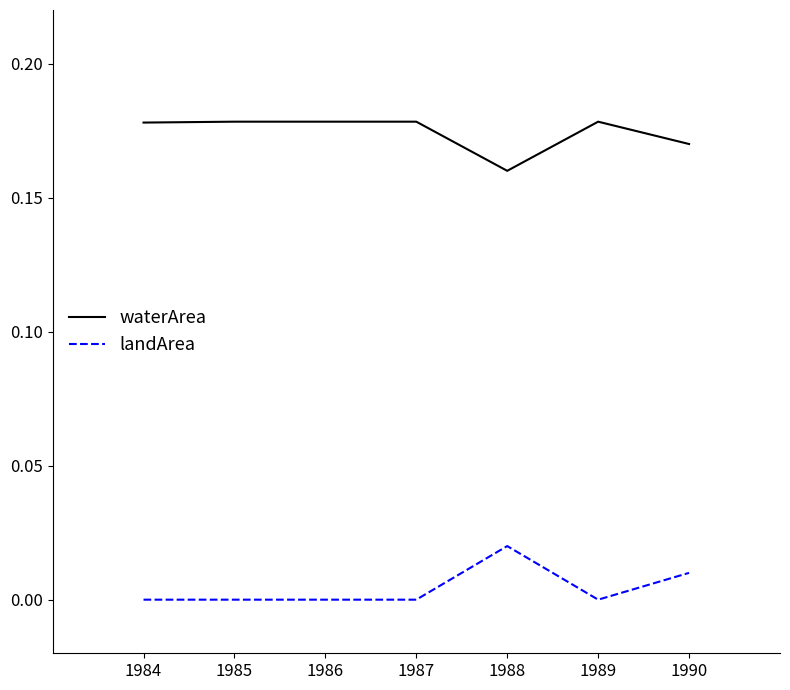

At which label does waterArea reach its minimum?

1988